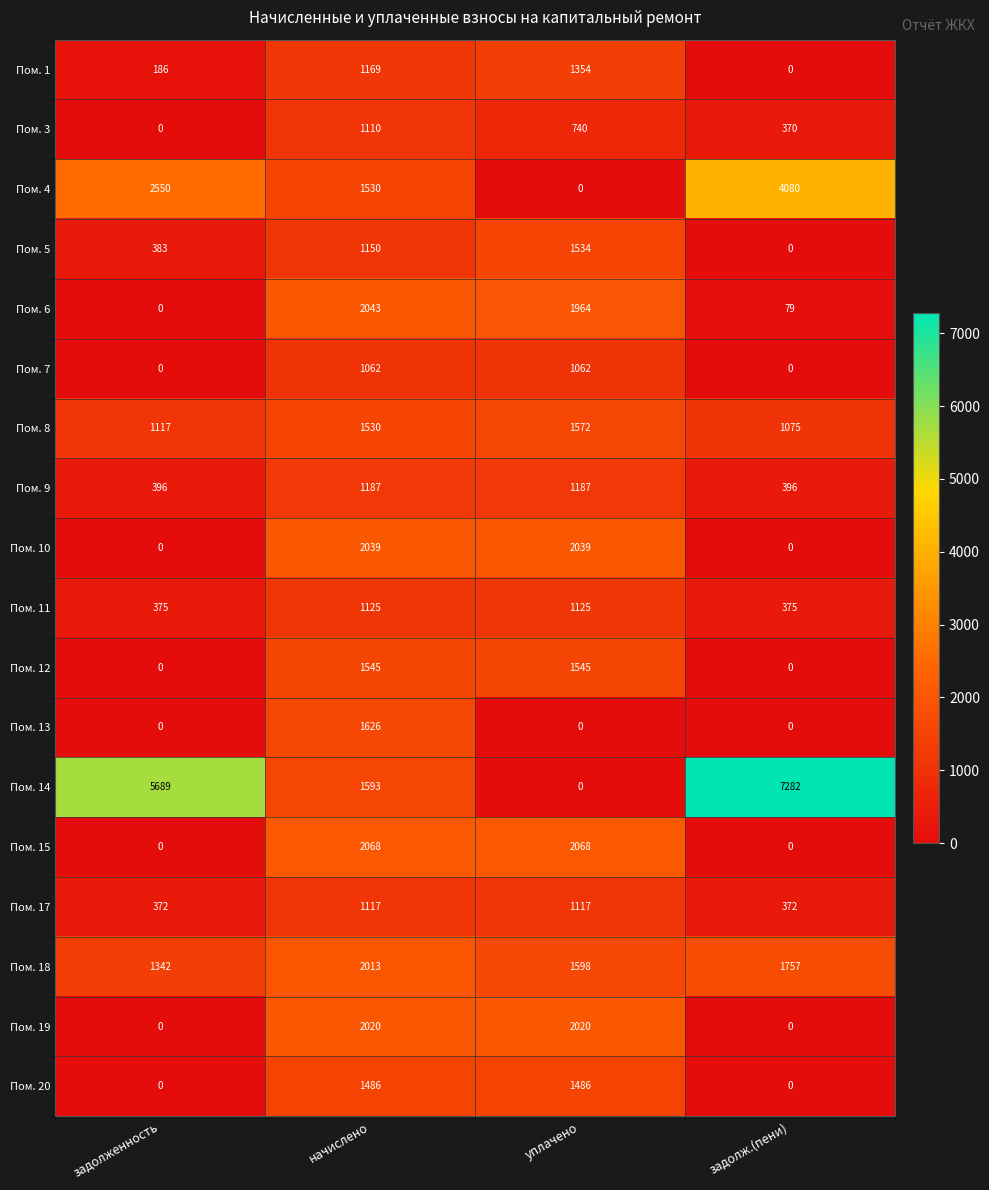

Where does the Пом. 6 series first go above 1964?

начислено